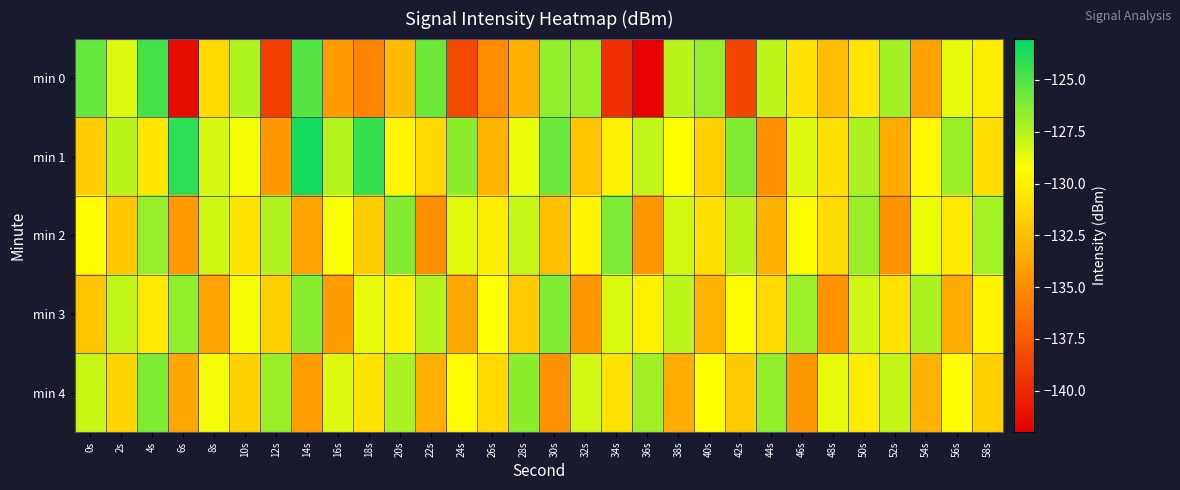

How many categories are shown in the chart?

30